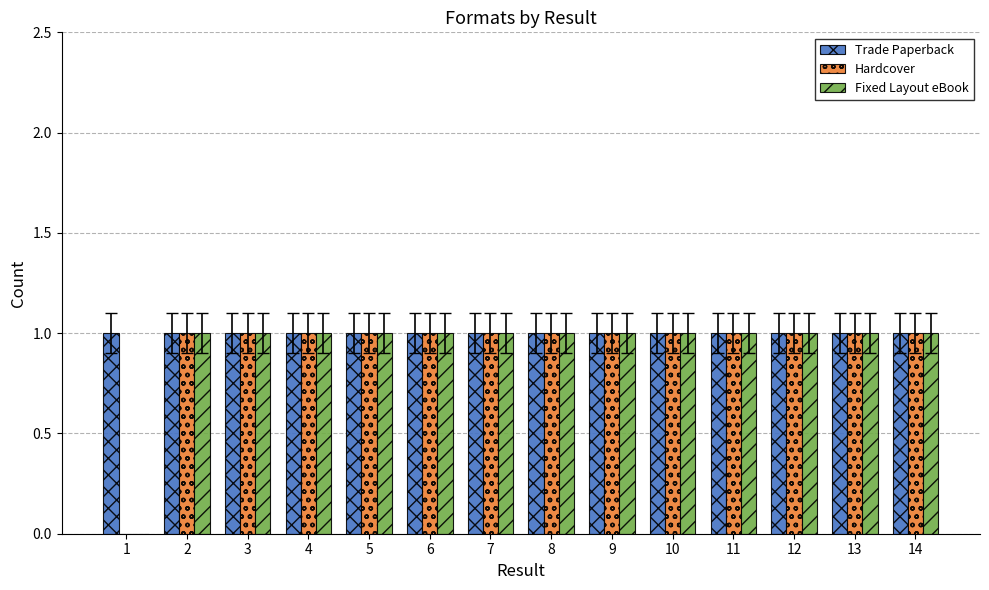

The Trade Paperback series shows 1 at 11. True or false?

True